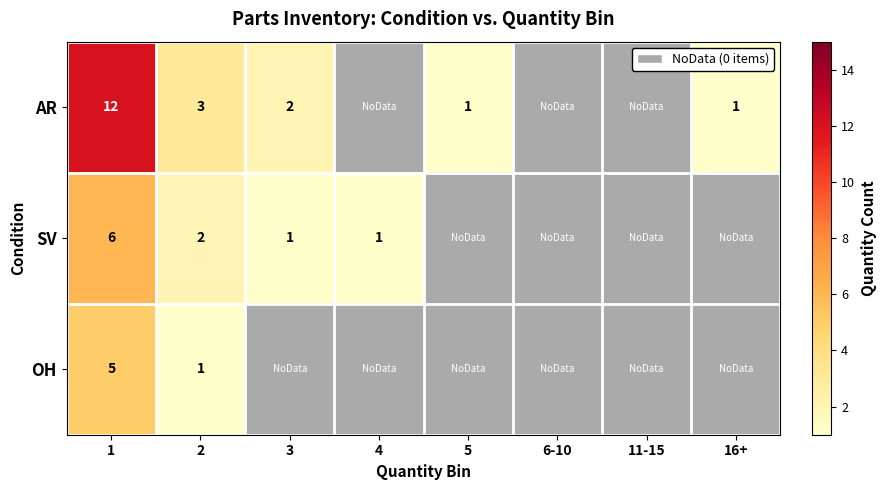

Is it true that SV equals 2 at 2?

True